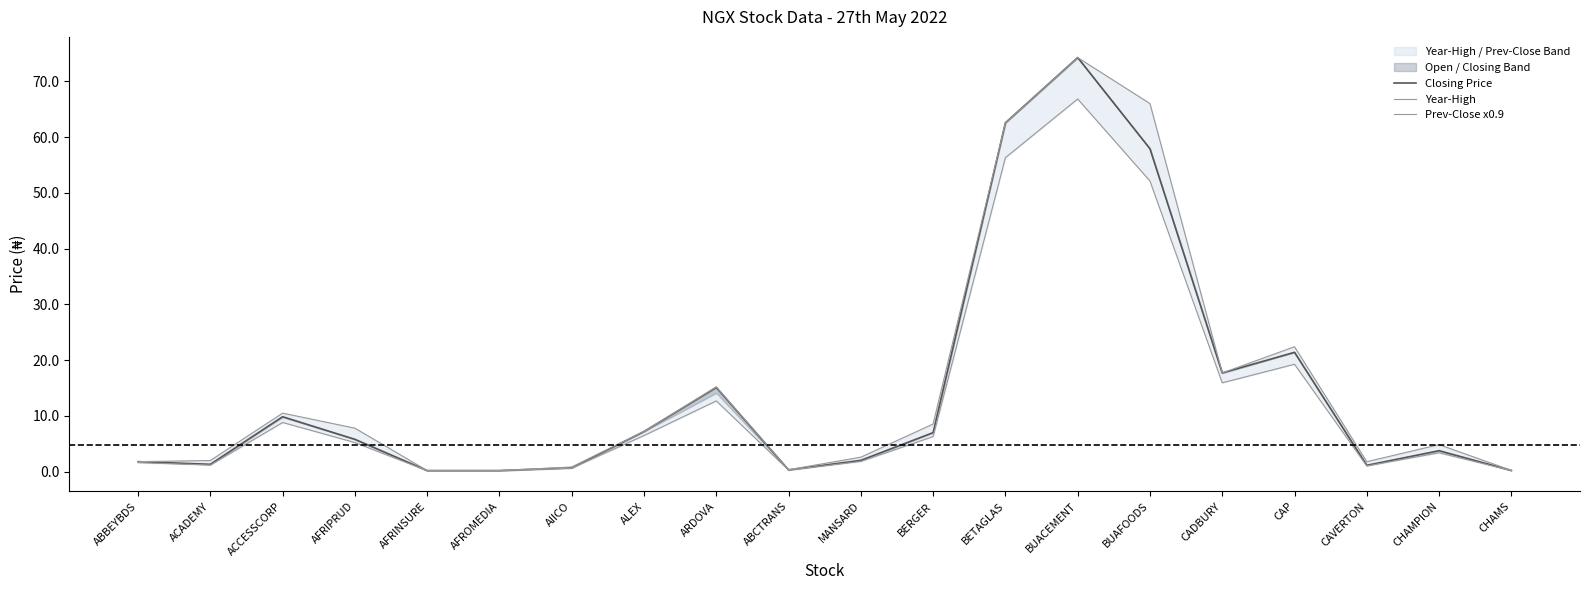

Between AIICO and CAVERTON, which is larger?

CAVERTON